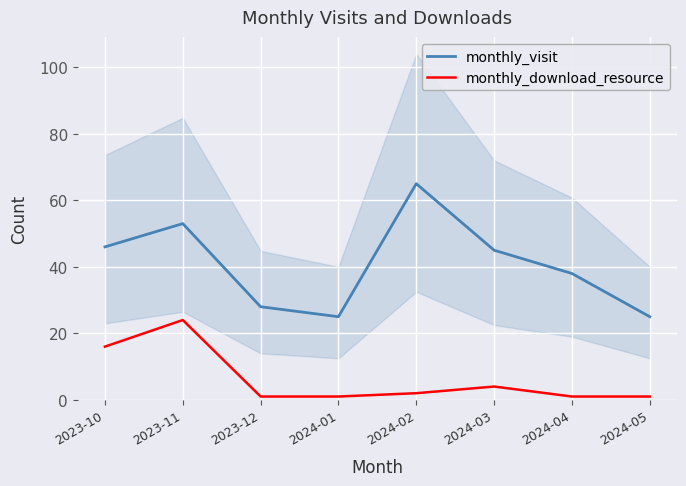

What is the lowest value of the monthly_download_resource series?

1